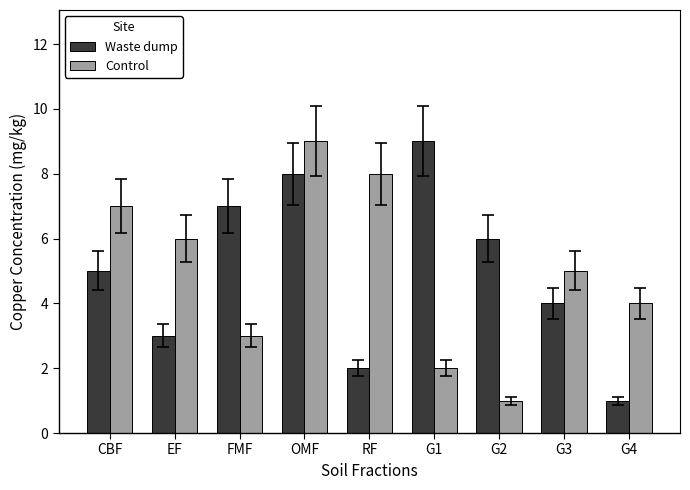

List the labels in order of Waste dump value, largest first.

G1, OMF, FMF, G2, CBF, G3, EF, RF, G4